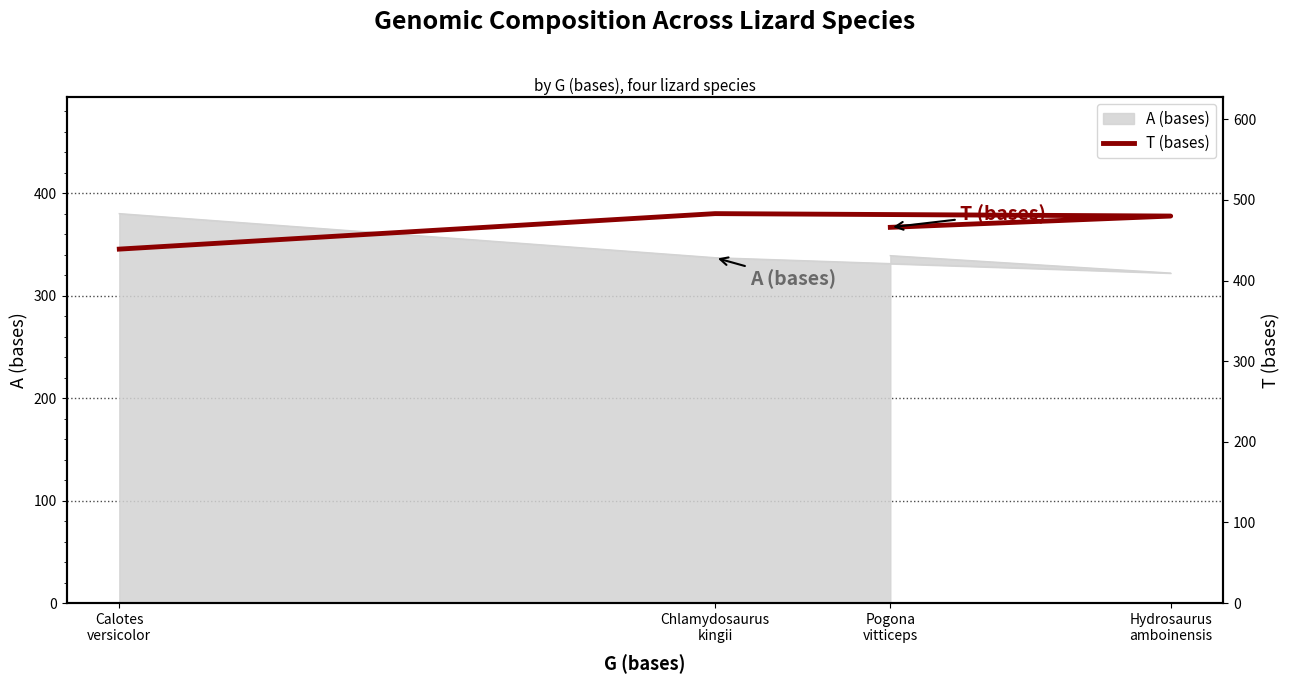

What is the sum of the values at Hydrosaurus
amboinensis and Pogona
vitticeps?

946